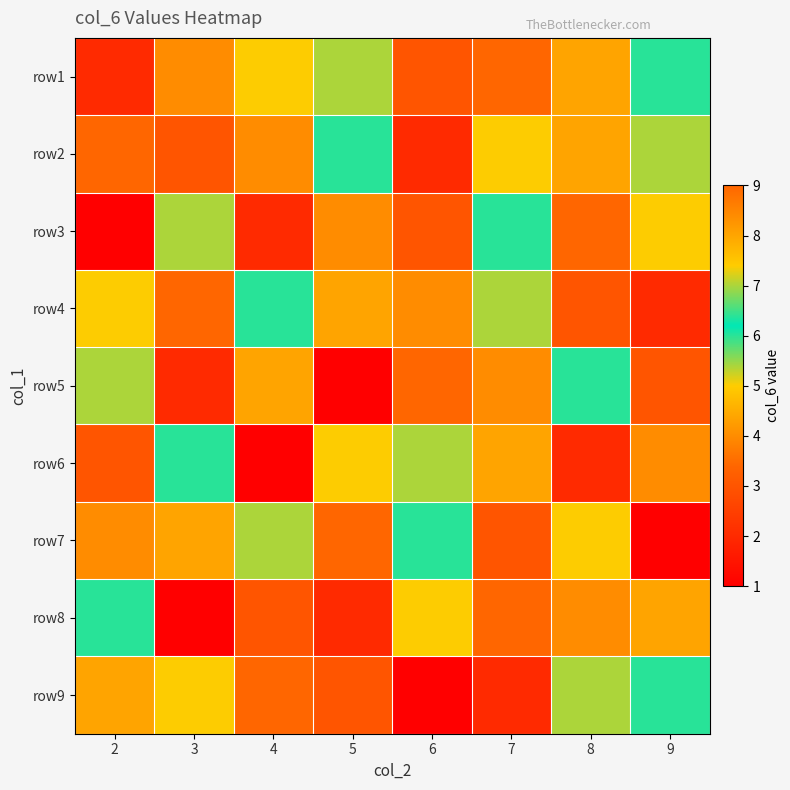

Reading right to left, list all the values displayed in this chart.

row1: 9=6	8=8	7=9	6=3	5=7	4=5	3=4	2=2
row2: 9=7	8=8	7=5	6=2	5=6	4=4	3=3	2=9
row3: 9=5	8=9	7=6	6=3	5=4	4=2	3=7	2=1
row4: 9=2	8=3	7=7	6=4	5=8	4=6	3=9	2=5
row5: 9=3	8=6	7=4	6=9	5=1	4=8	3=2	2=7
row6: 9=4	8=2	7=8	6=7	5=5	4=1	3=6	2=3
row7: 9=1	8=5	7=3	6=6	5=9	4=7	3=8	2=4
row8: 9=8	8=4	7=9	6=5	5=2	4=3	3=1	2=6
row9: 9=6	8=7	7=2	6=1	5=3	4=9	3=5	2=8